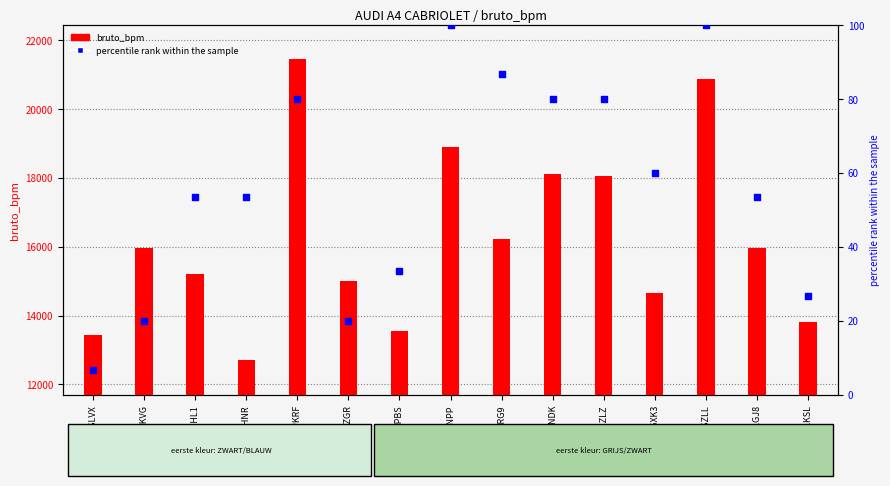

At how many categories does at least one series exceed 9485?

15